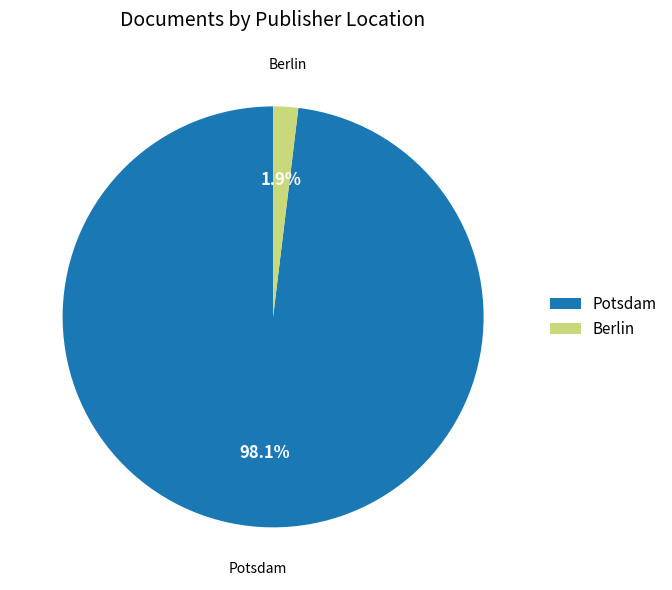

To the nearest percent, what portion does Potsdam represent?

98%